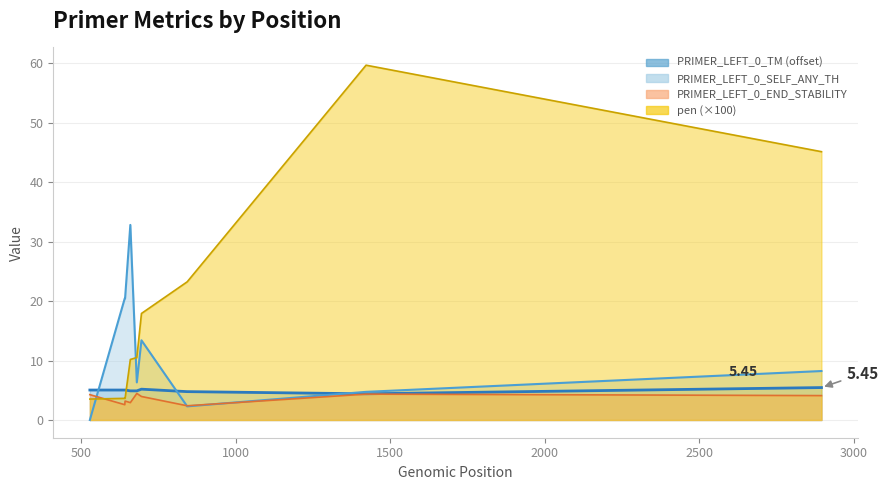

How many data points in PRIMER_LEFT_0_SELF_ANY_TH are less than 8?

4